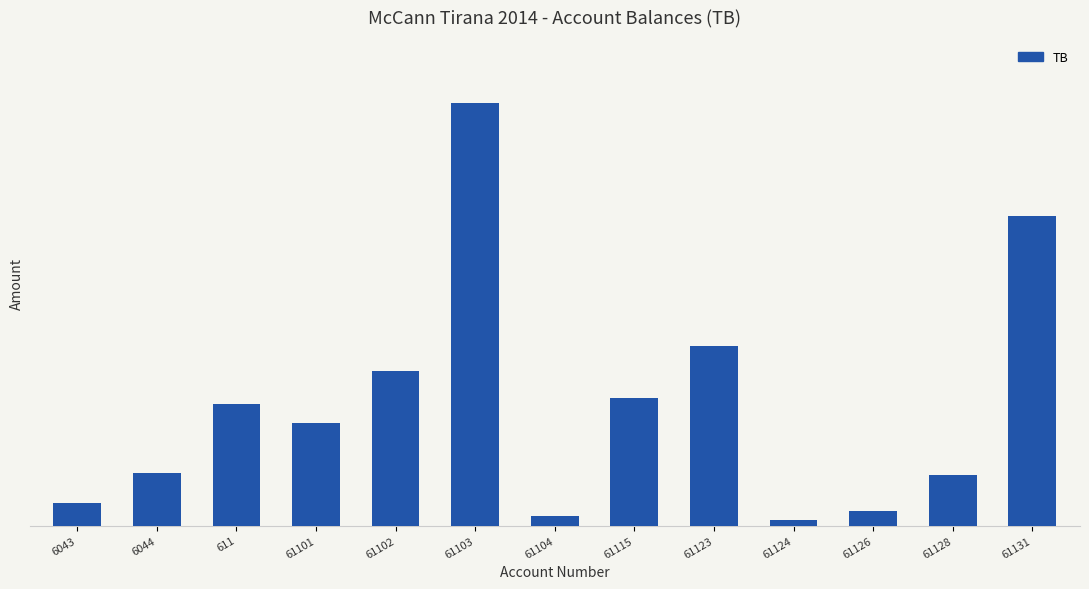

What is the label of the 6th bar from the right?

61115